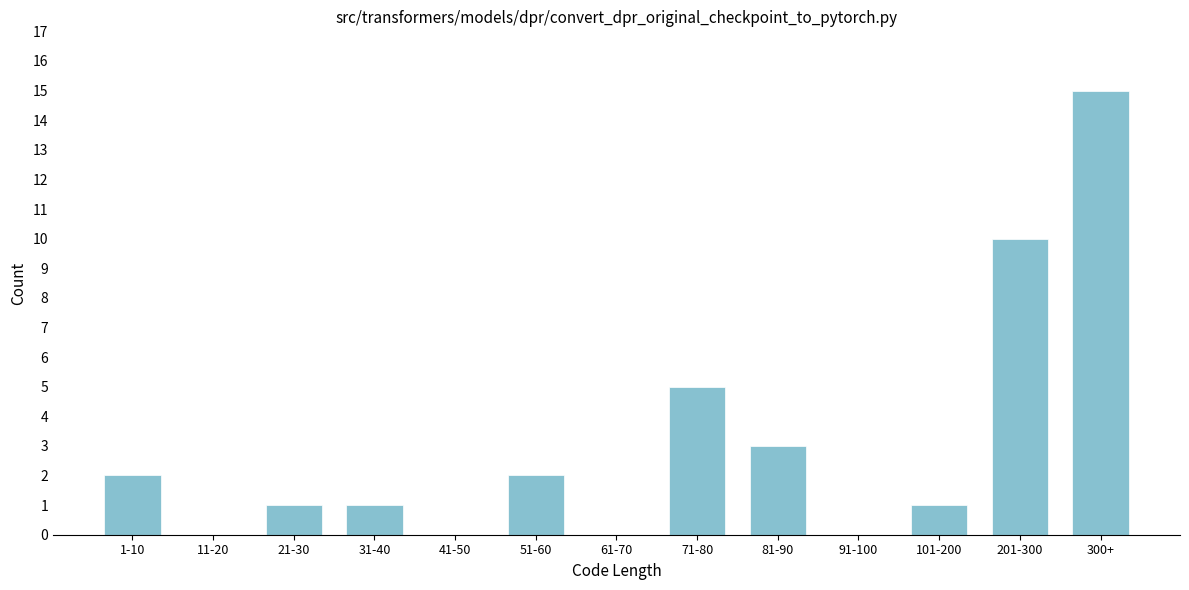

Reading left to right, extract all data points from this chart.

1-10=2	11-20=0	21-30=1	31-40=1	41-50=0	51-60=2	61-70=0	71-80=5	81-90=3	91-100=0	101-200=1	201-300=10	300+=15